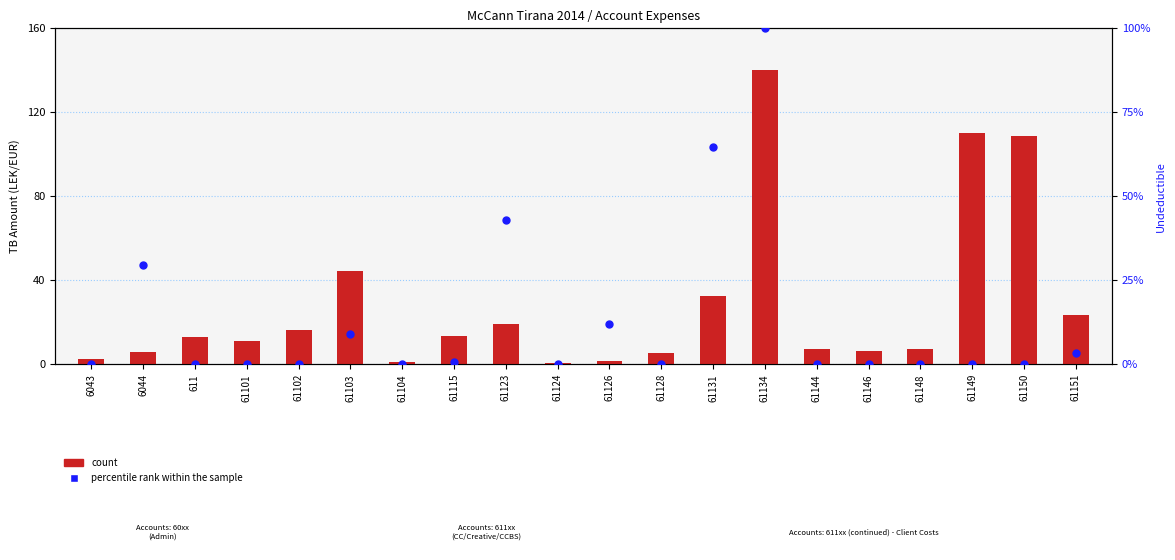

Is the value of count at 61128 greater than the value of percentile rank within the sample at 61144?

Yes